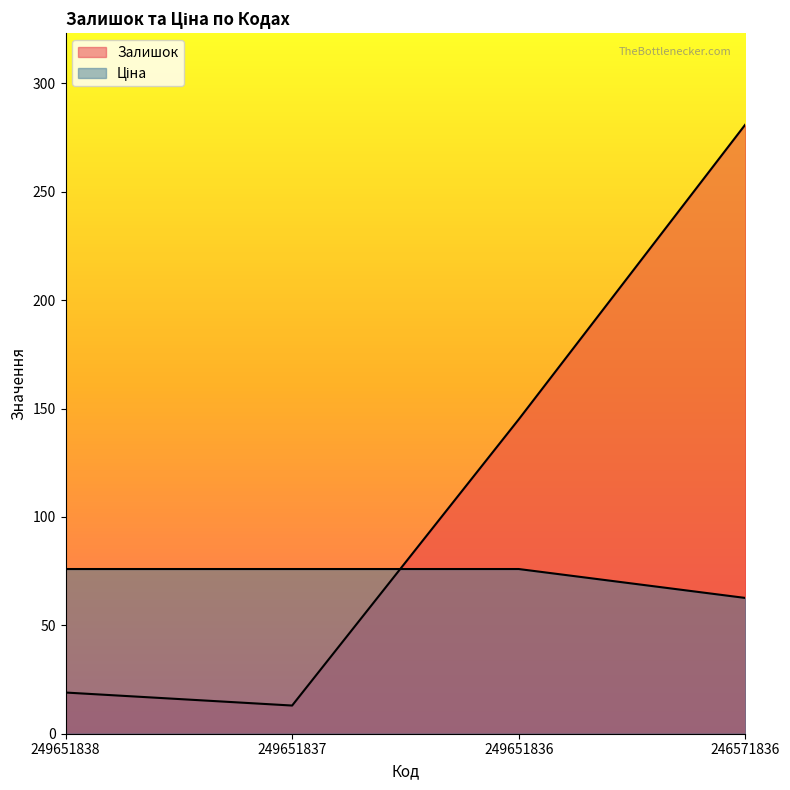

Does the chart display data point markers on the line(s)?

No